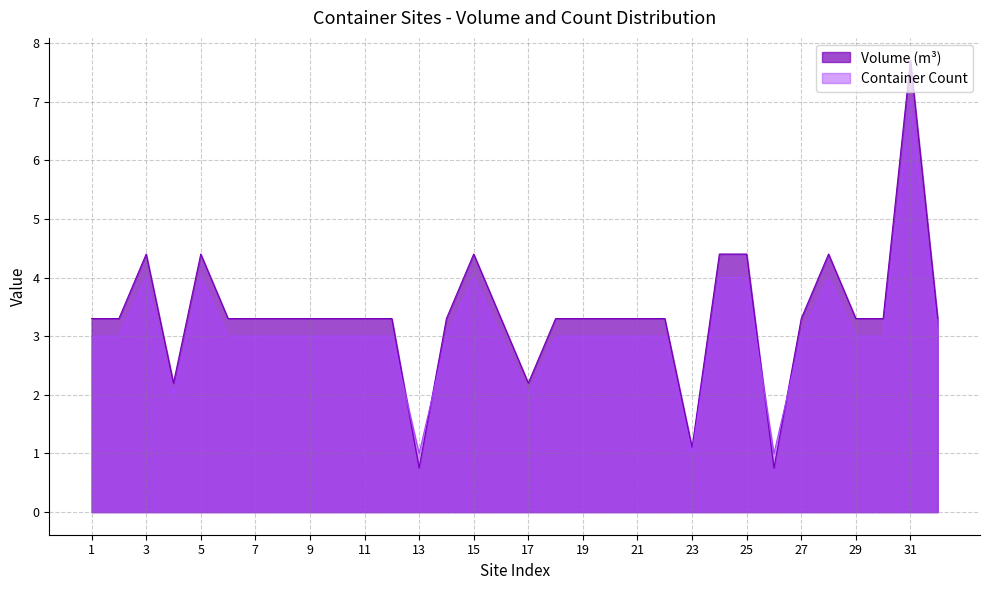

How many lines are shown in the chart?

2